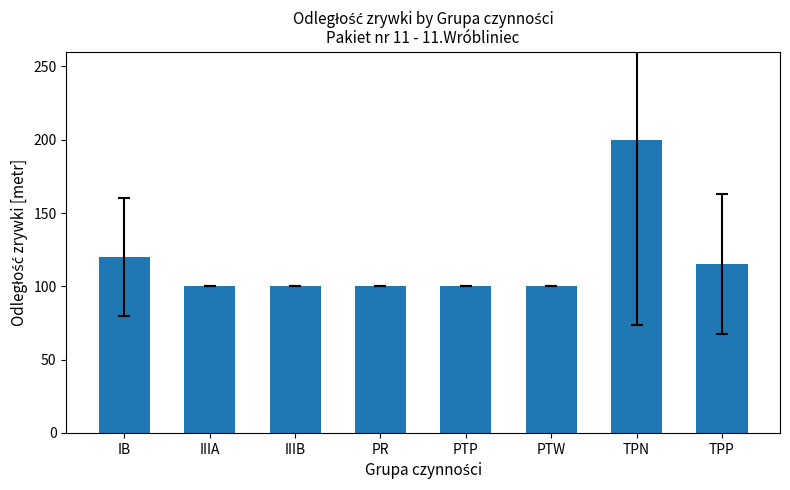

Count the number of values greater than 100.

3